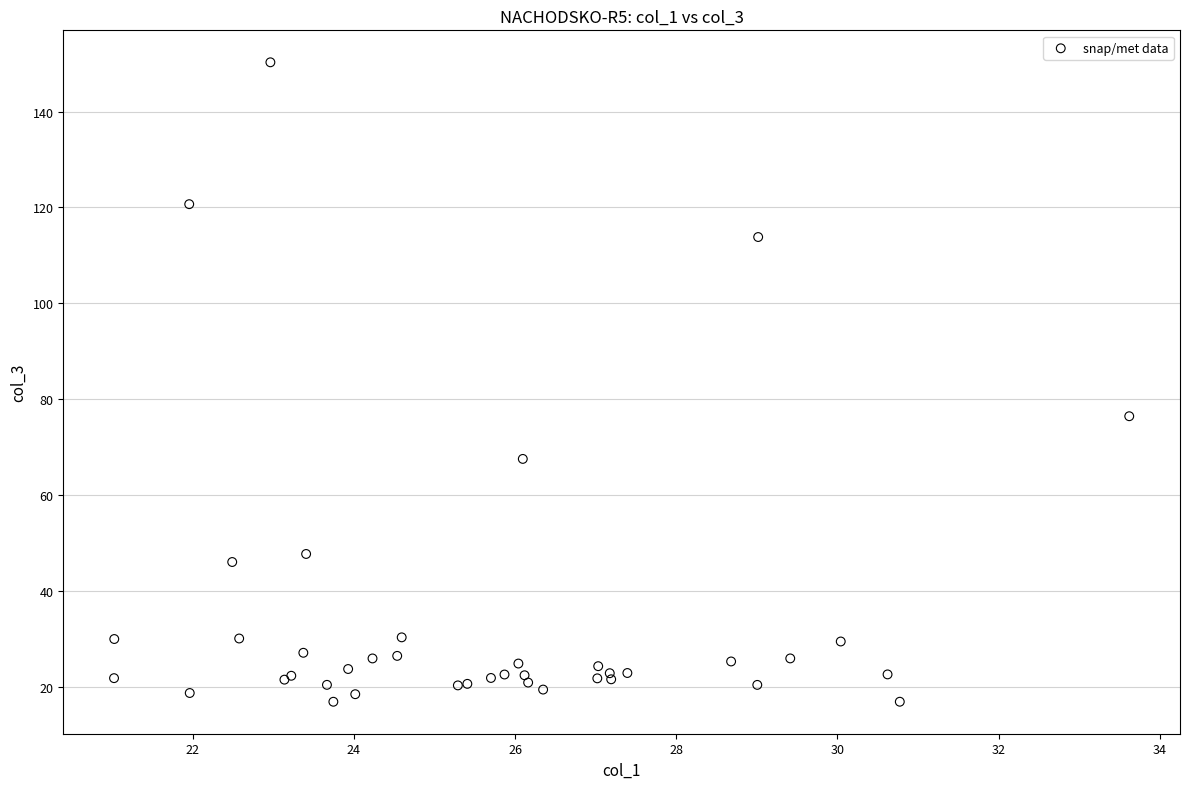

What Y value in the scatter plot is closest to 83?

76.4